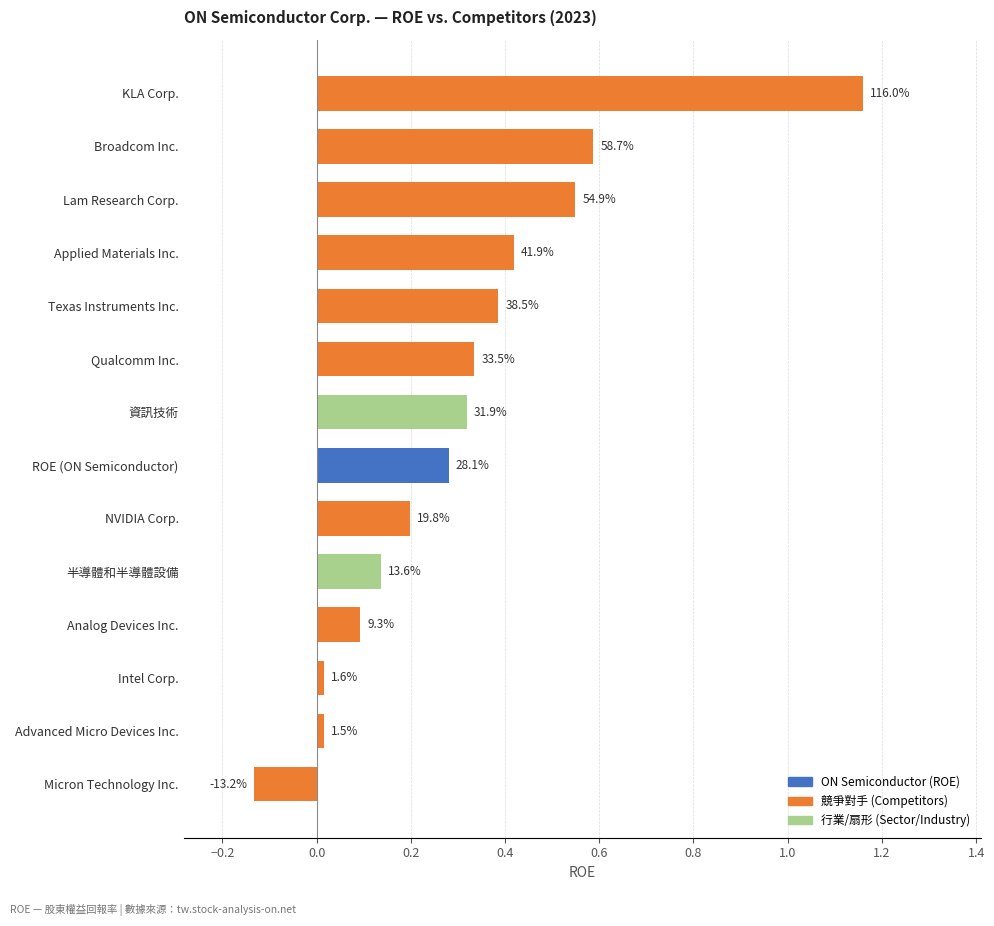

What is the difference between the maximum and minimum values?

1.3